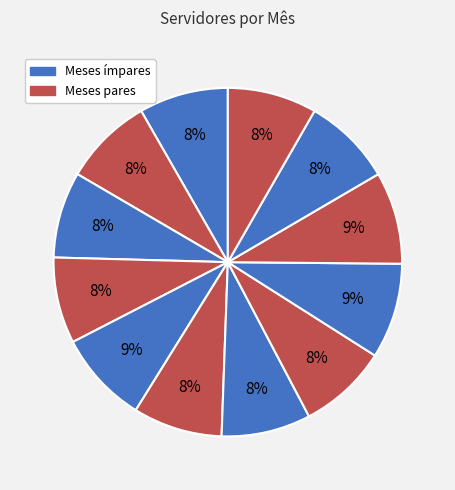

How many slices are in this pie chart?

12